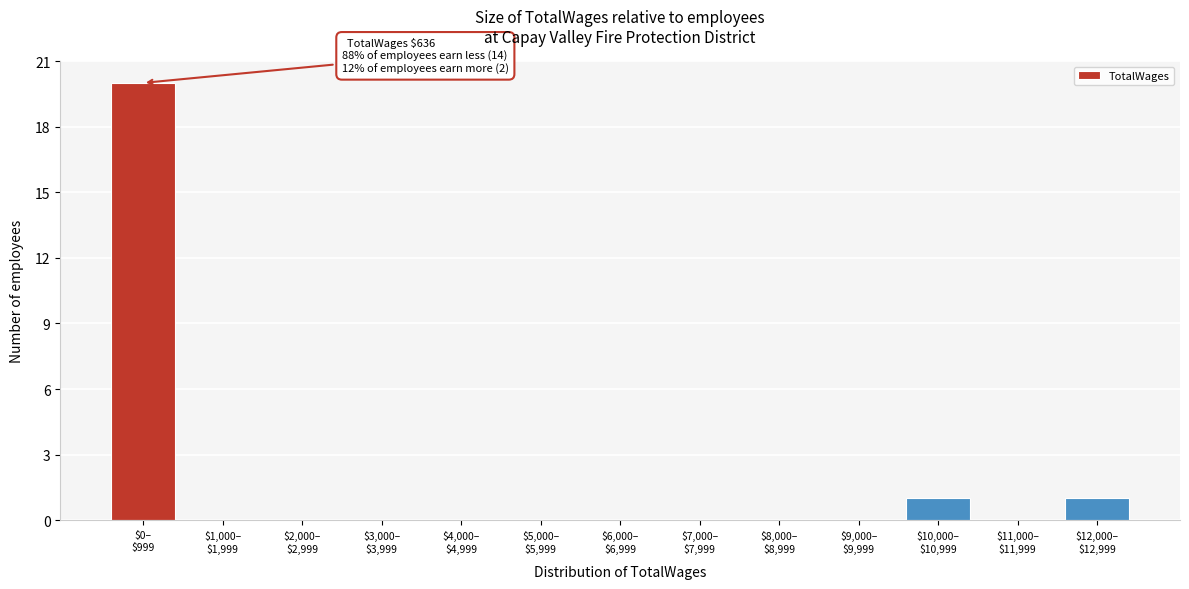

What is the sum of all values?

22